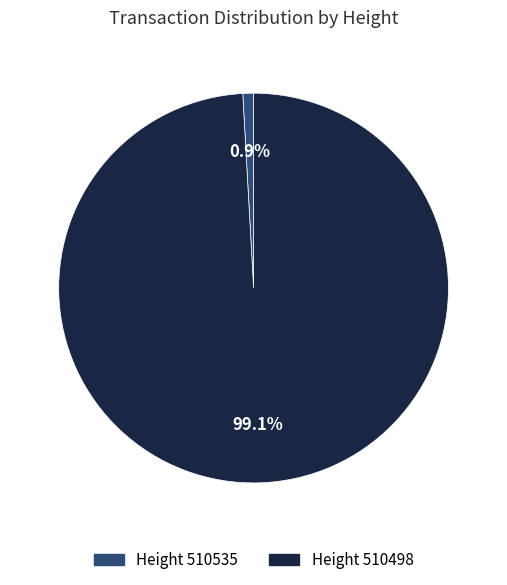

Combined, what portion of the pie is Height 510498 and Height 510535?

100.0%